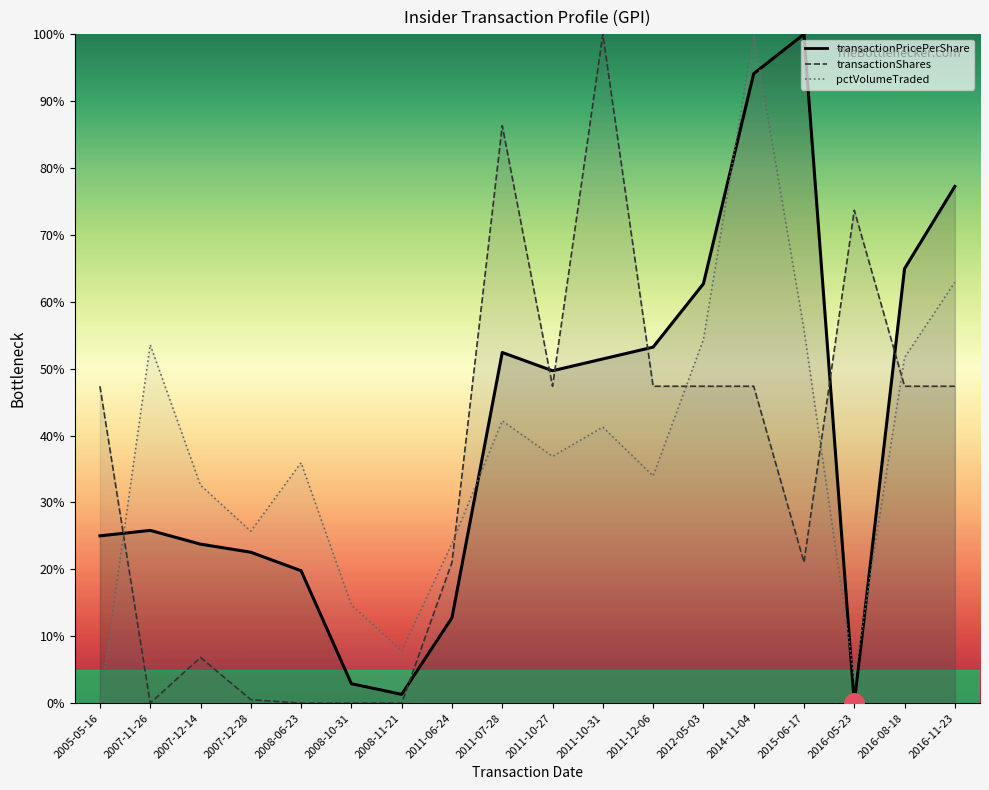

Where is the first local maximum for transactionPricePerShare?

2007-11-26